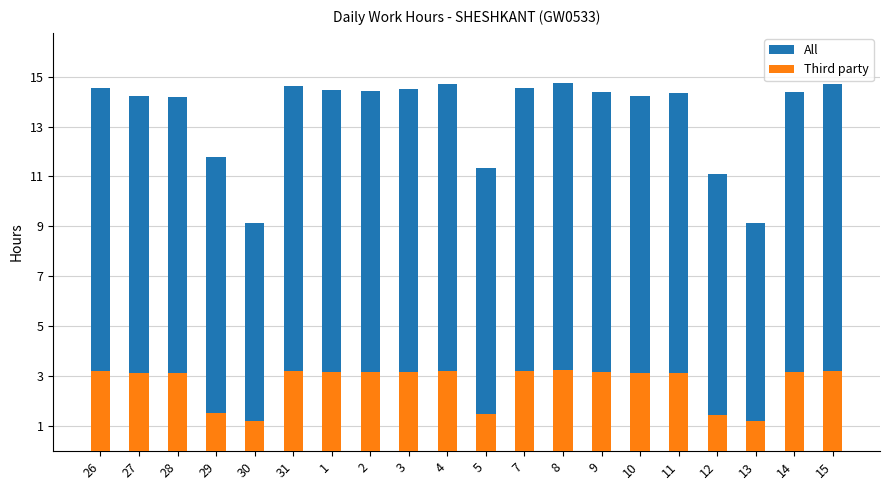

What is the minimum value shown in the chart?

1.2